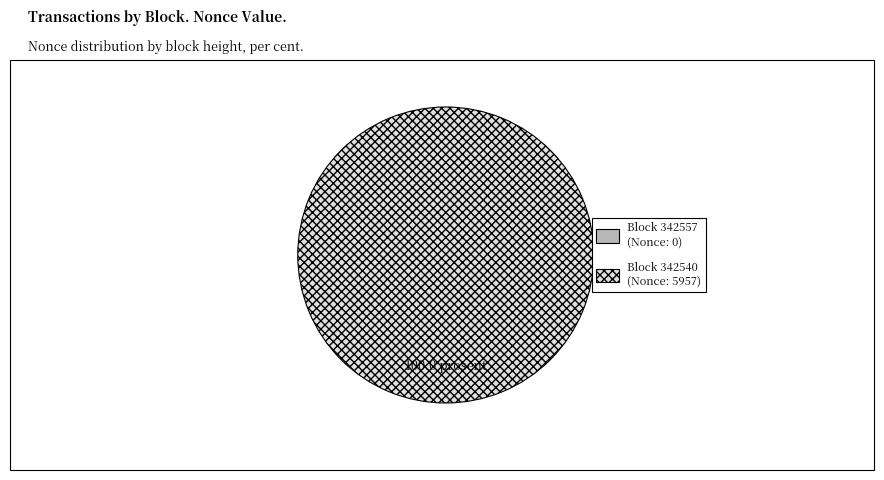

Is there a majority slice in this chart?

Yes